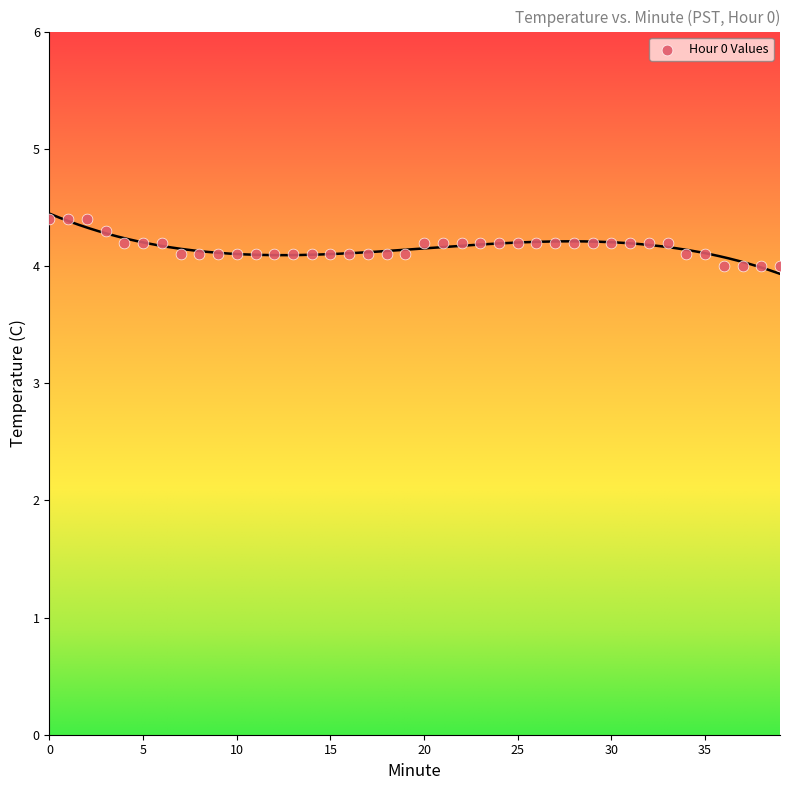

What is the range of Y values (max minus min)?

0.4